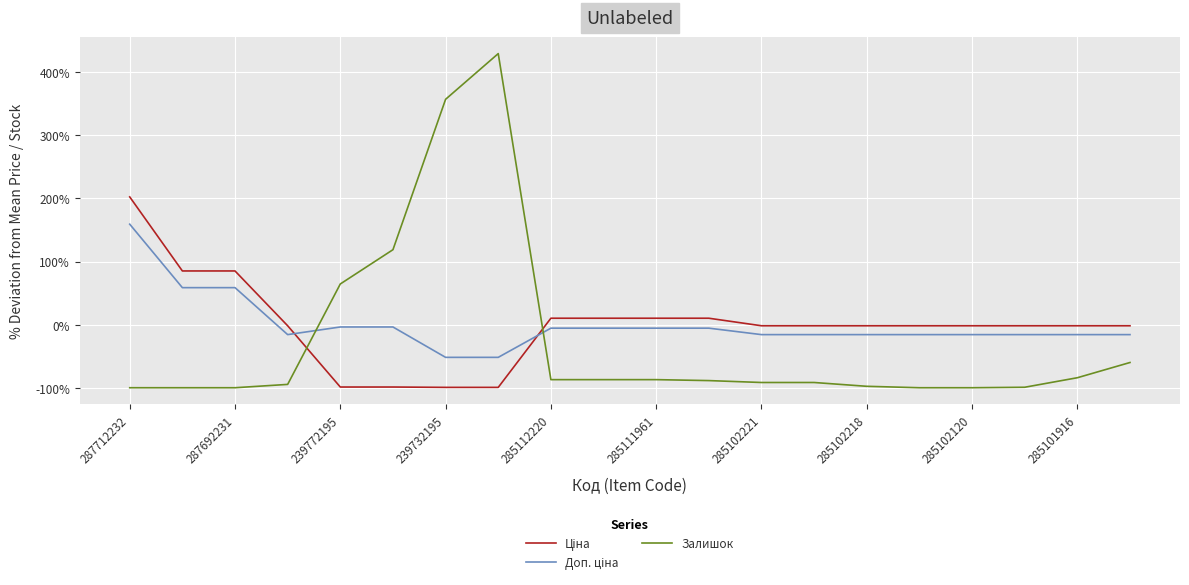

What is the lowest value of the Залишок series?

-100.0